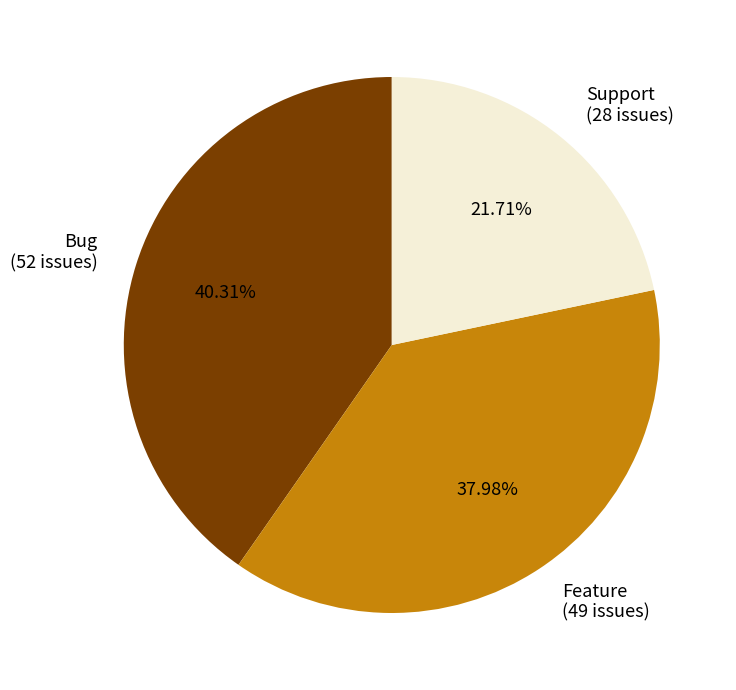

Between Bug and Feature, which is larger?

Bug